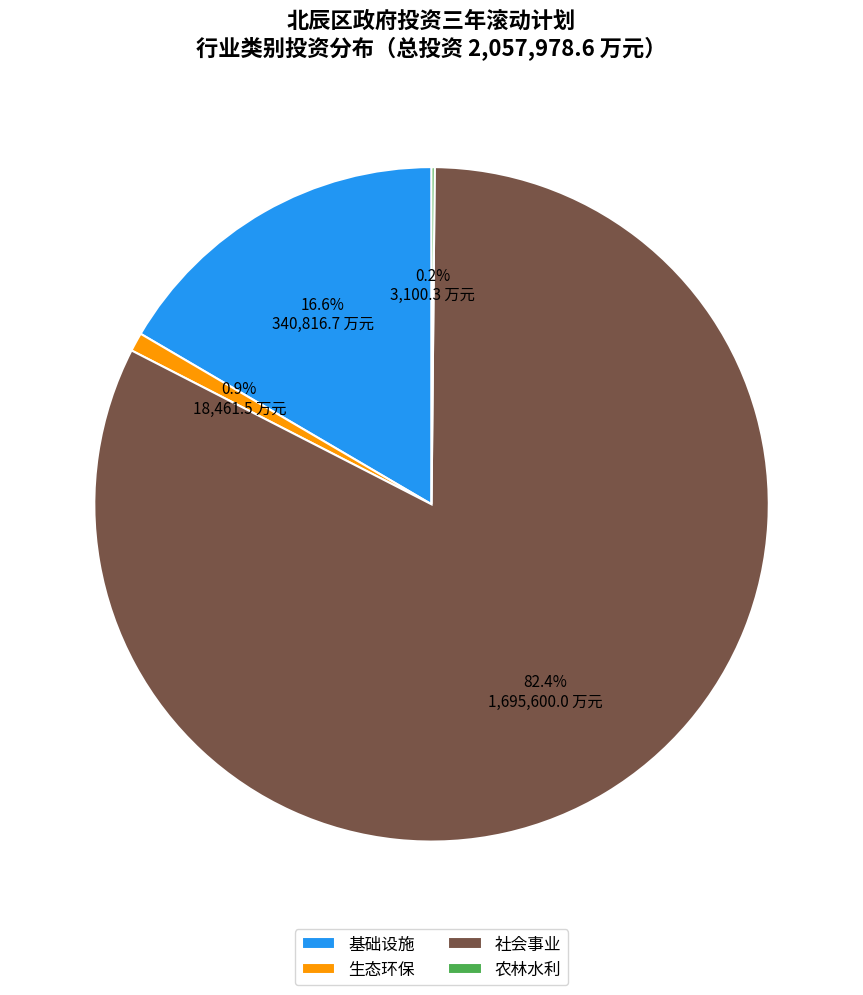

What is the majority slice?

社会事业